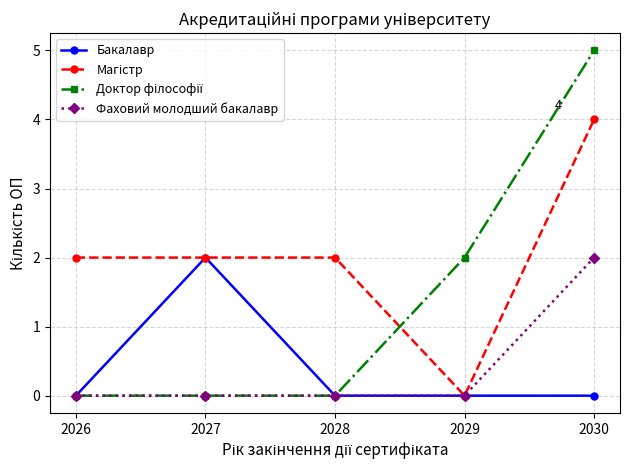

Which category has the highest value across all series?

2030